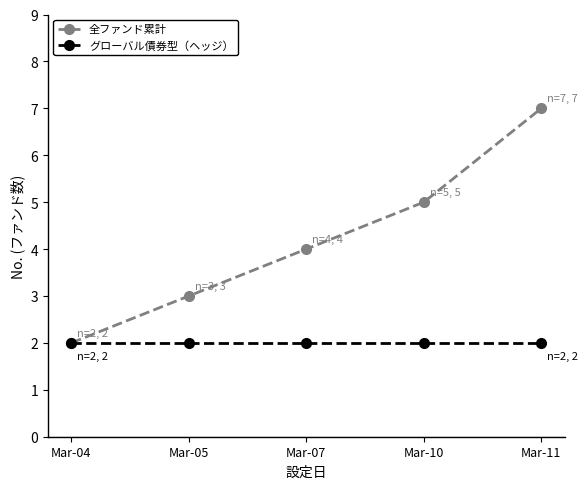

What is the difference between the highest and lowest values at Mar-11?

5